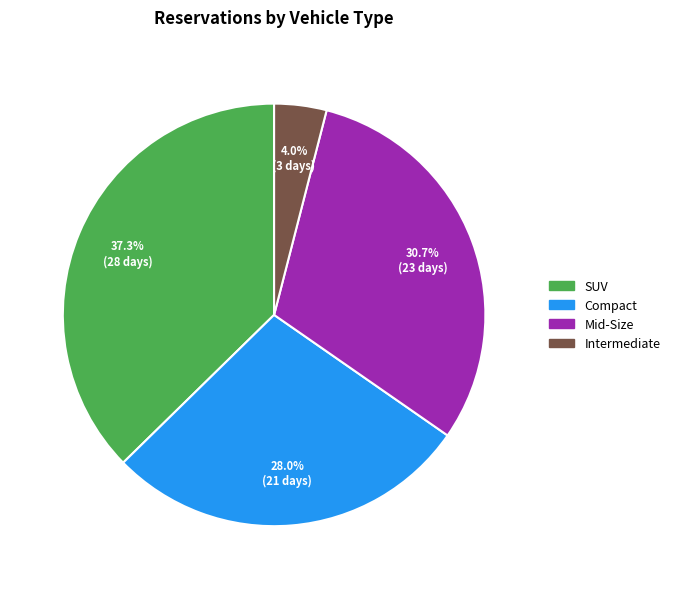

Which has a higher value, Mid-Size or SUV?

SUV